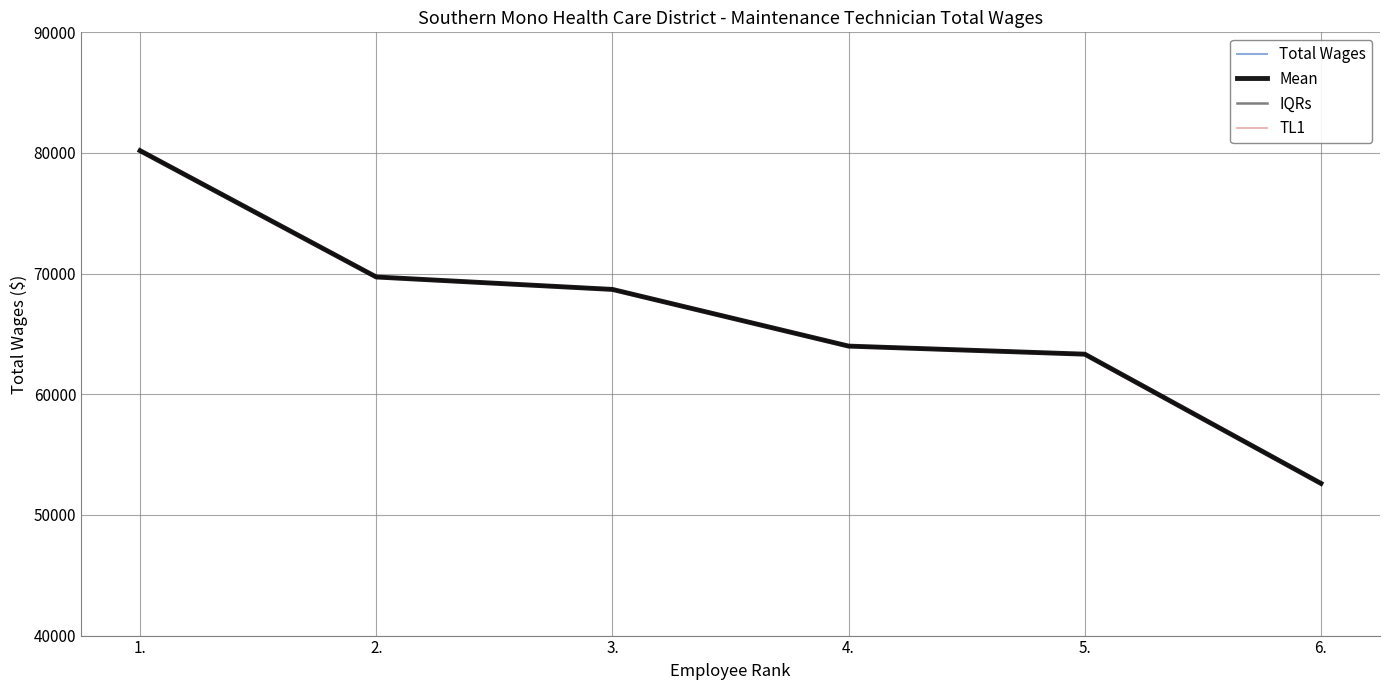

True or false: Mean and IQRs cross at least once.

False